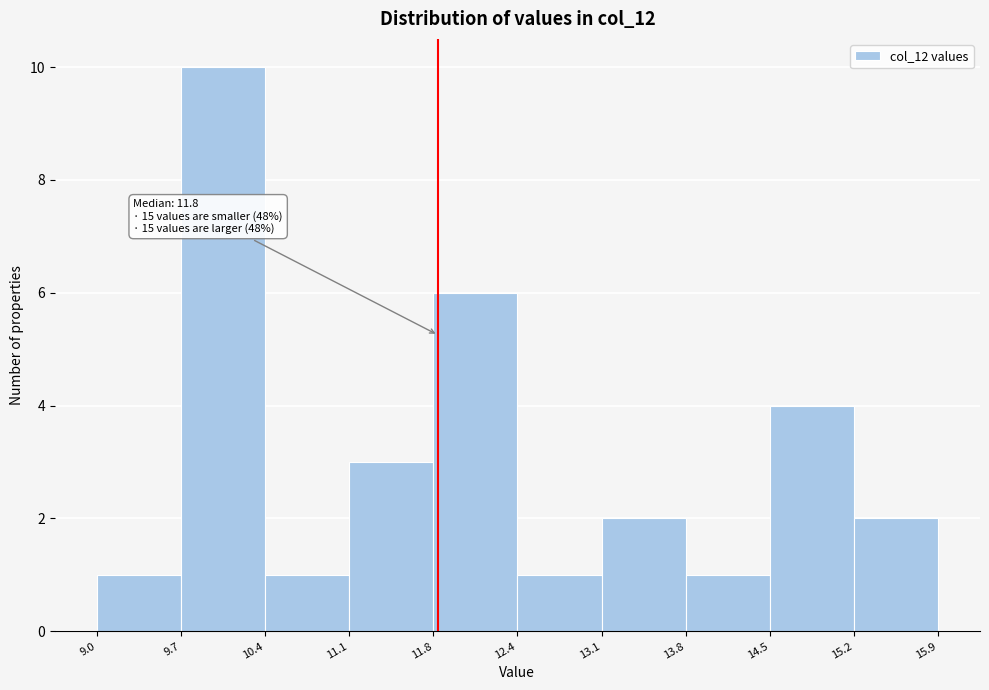

Which range on the x-axis has the tallest bar?

9.7 to 10.4